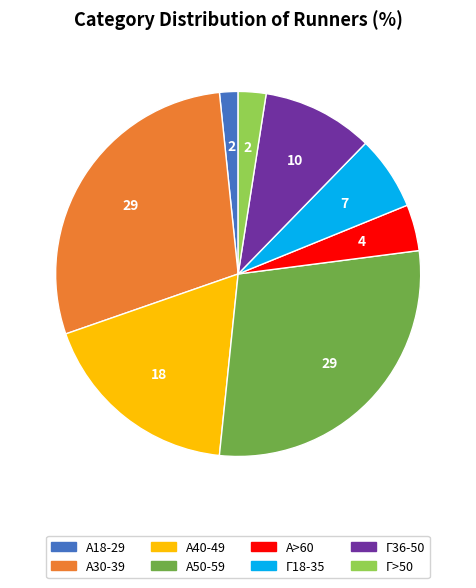

Does any single category account for the majority?

No